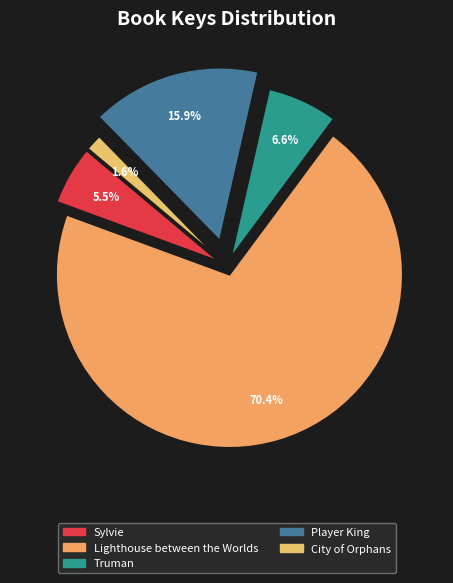

How many segments does this pie chart have?

5